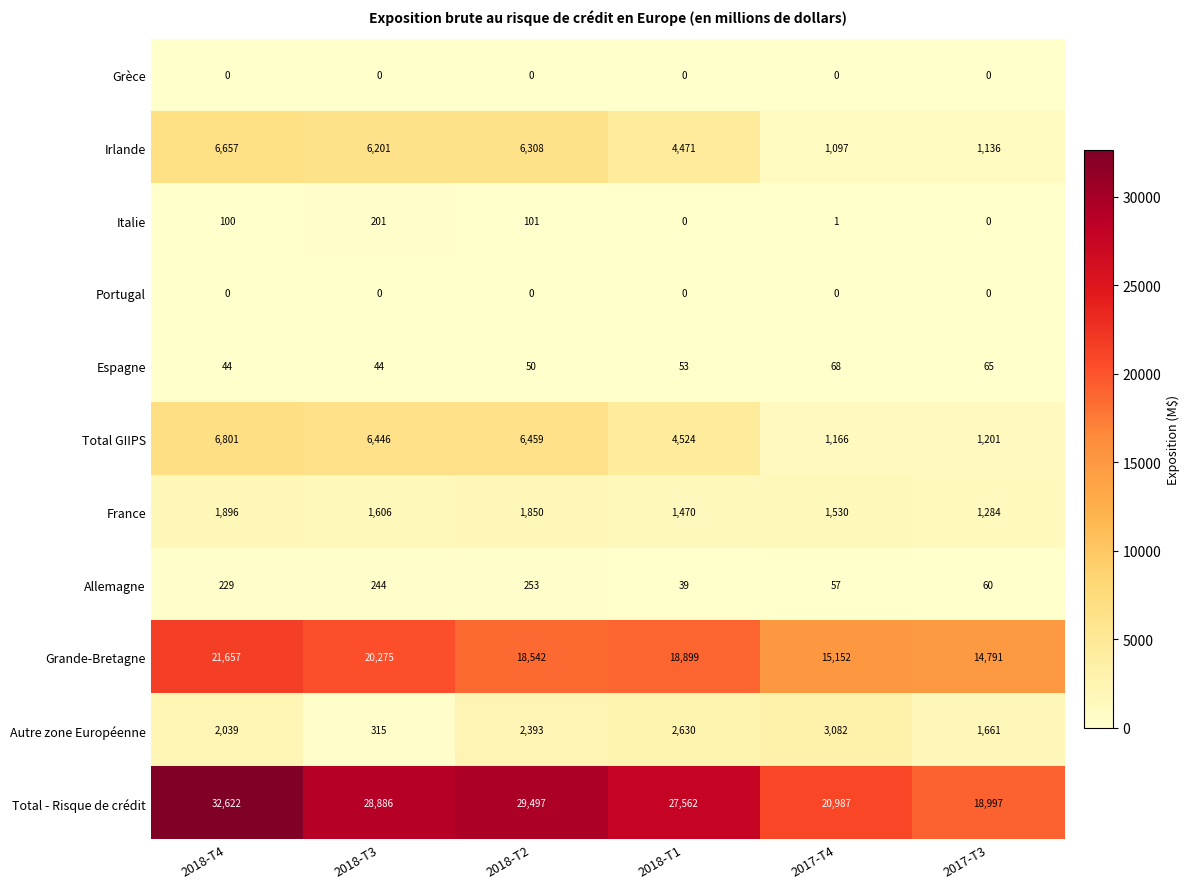

Where is Autre zone Européenne nearest to the value 1698?

2017-T3